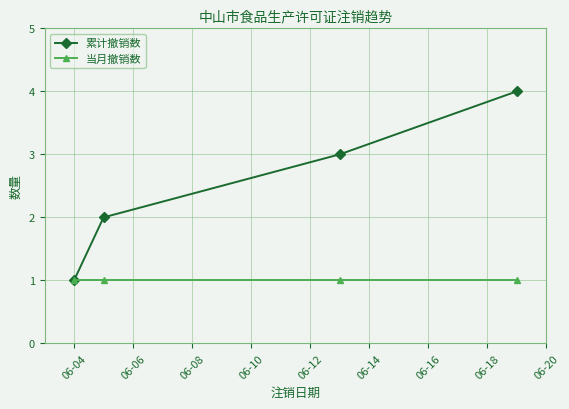

Which series has the largest range (max minus min)?

累计撤销数